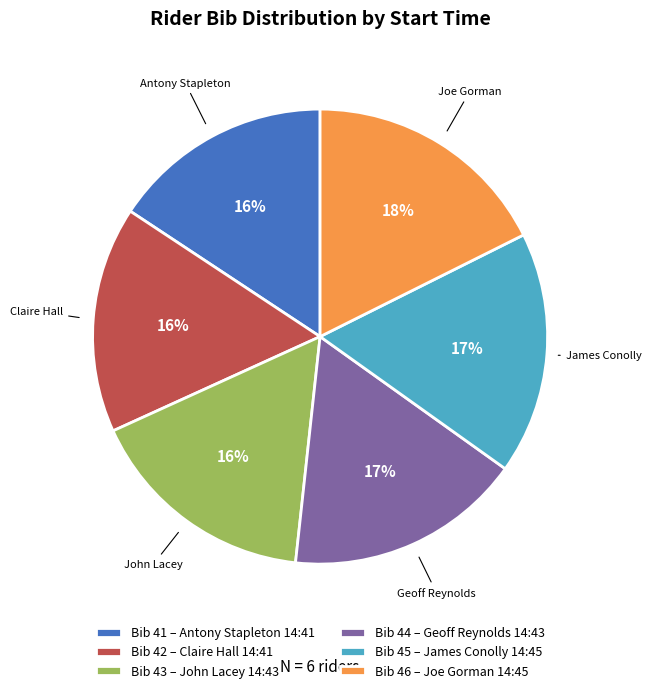

What percentage is the Bib 43 – John Lacey 14:43 slice, to the nearest percent?

16%